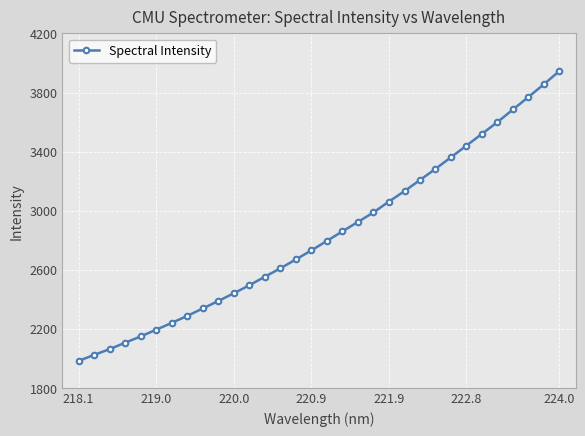

Does the chart have visible grid lines?

Yes